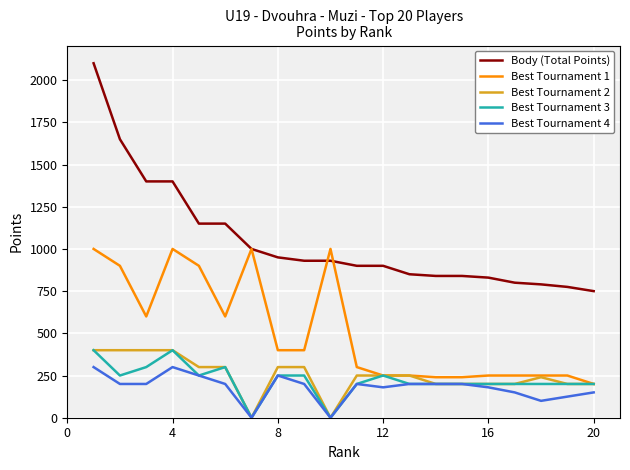

At how many categories does at least one series exceed 1235?

4